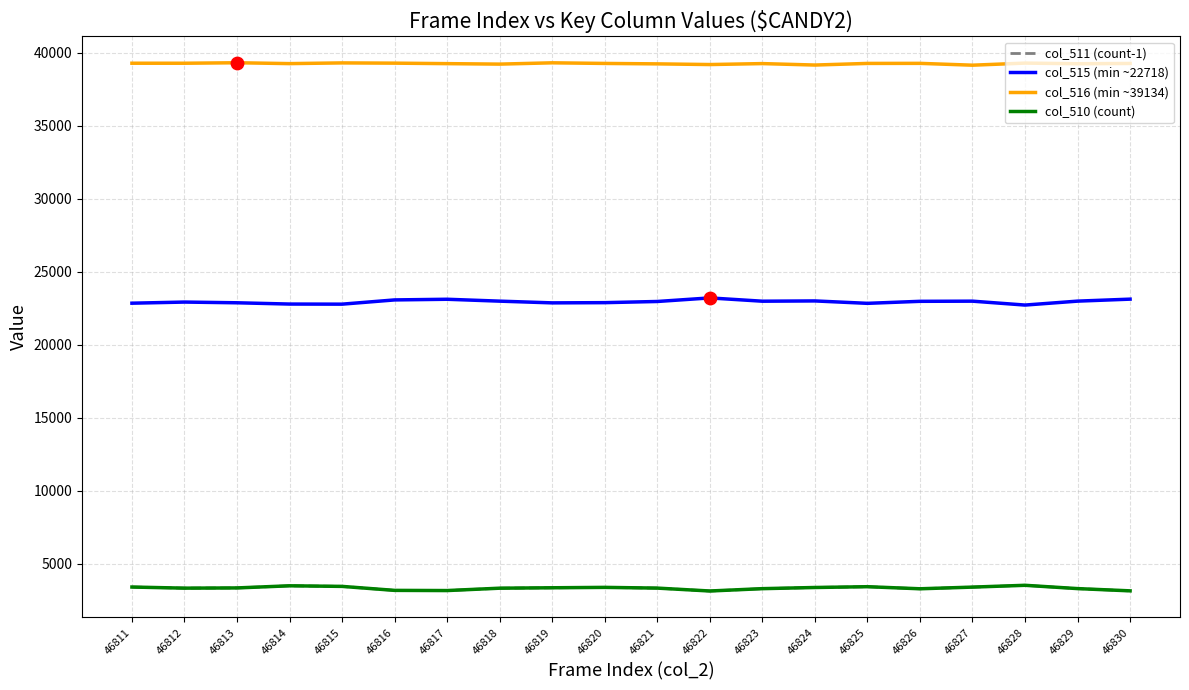

What is the total value across all series at 46829?

68849